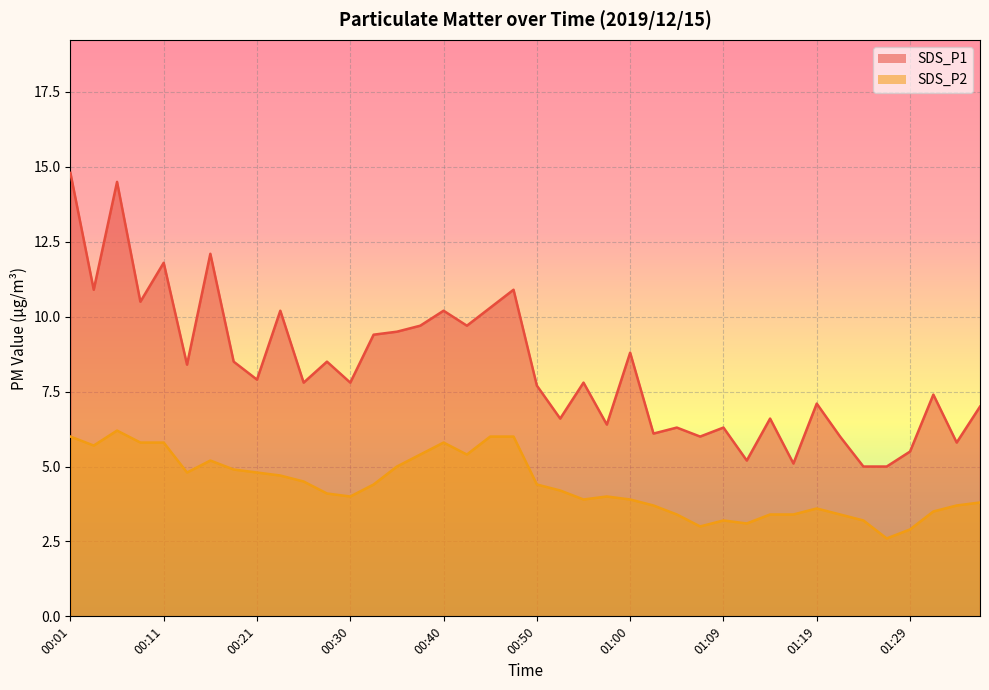

List the labels in order of SDS_P2 value, largest first.

00:06, 00:01, 00:45, 00:47, 00:09, 00:11, 00:40, 00:04, 00:38, 00:43, 00:16, 00:35, 00:18, 00:13, 00:21, 00:23, 00:26, 00:33, 00:50, 00:52, 00:28, 00:30, 00:57, 00:55, 01:00, 01:36, 01:02, 01:34, 01:19, 01:31, 01:05, 01:14, 01:17, 01:22, 01:09, 01:24, 01:12, 01:07, 01:29, 01:27